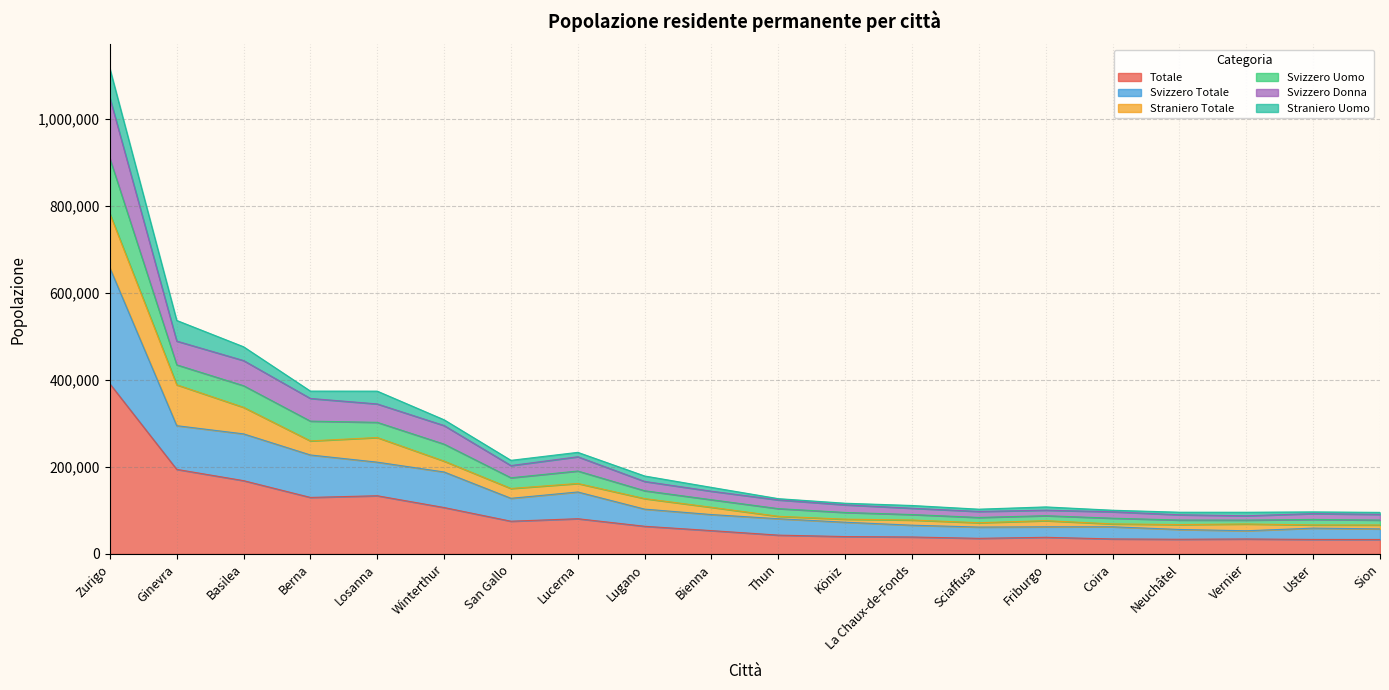

True or false: Svizzero Uomo and Svizzero Donna cross at least once.

False